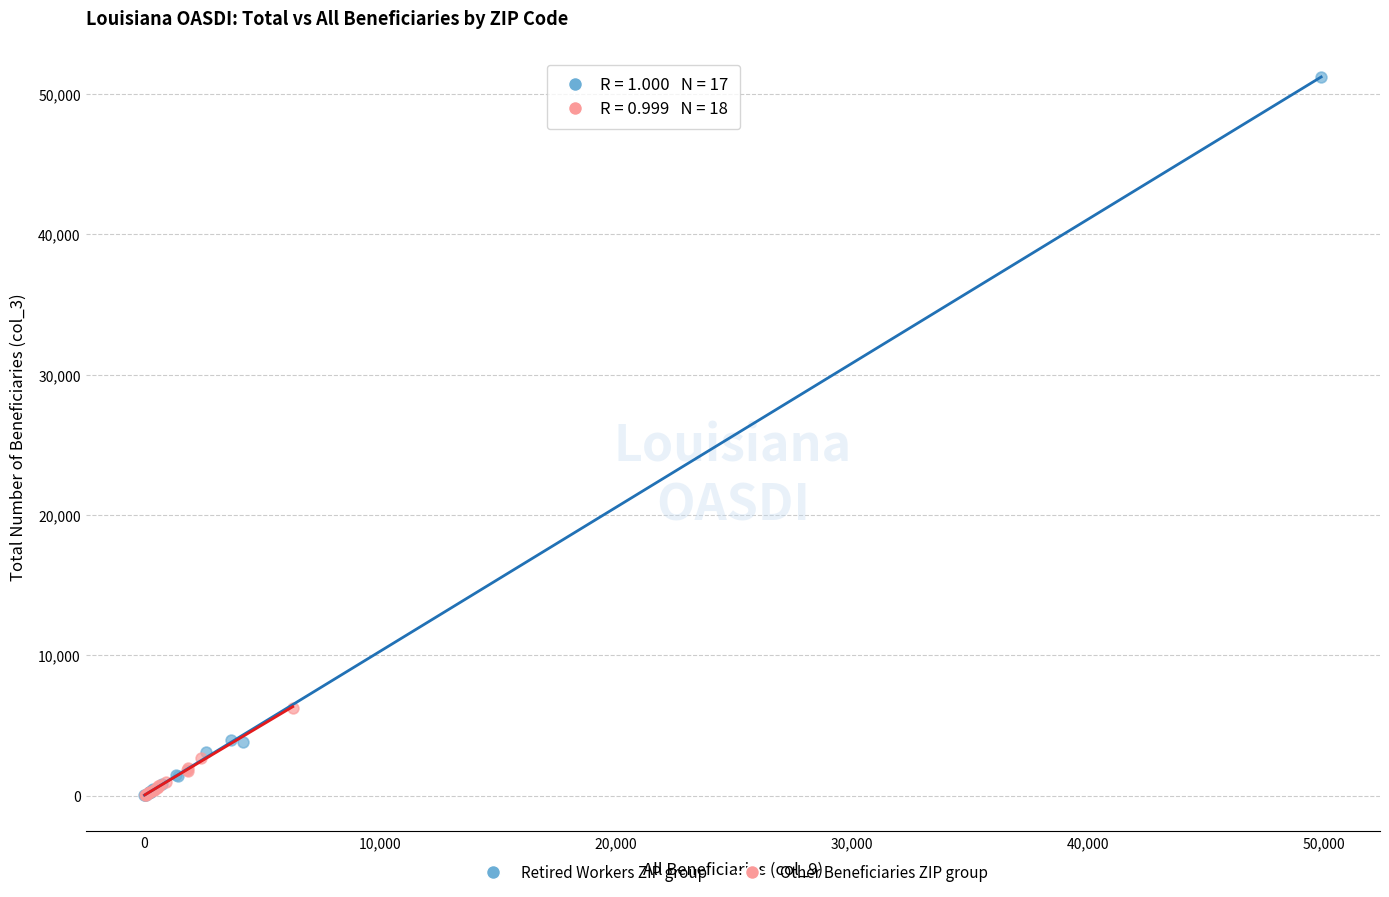

What are all the series names shown in the legend?

Retired Workers ZIP group, Other Beneficiaries ZIP group